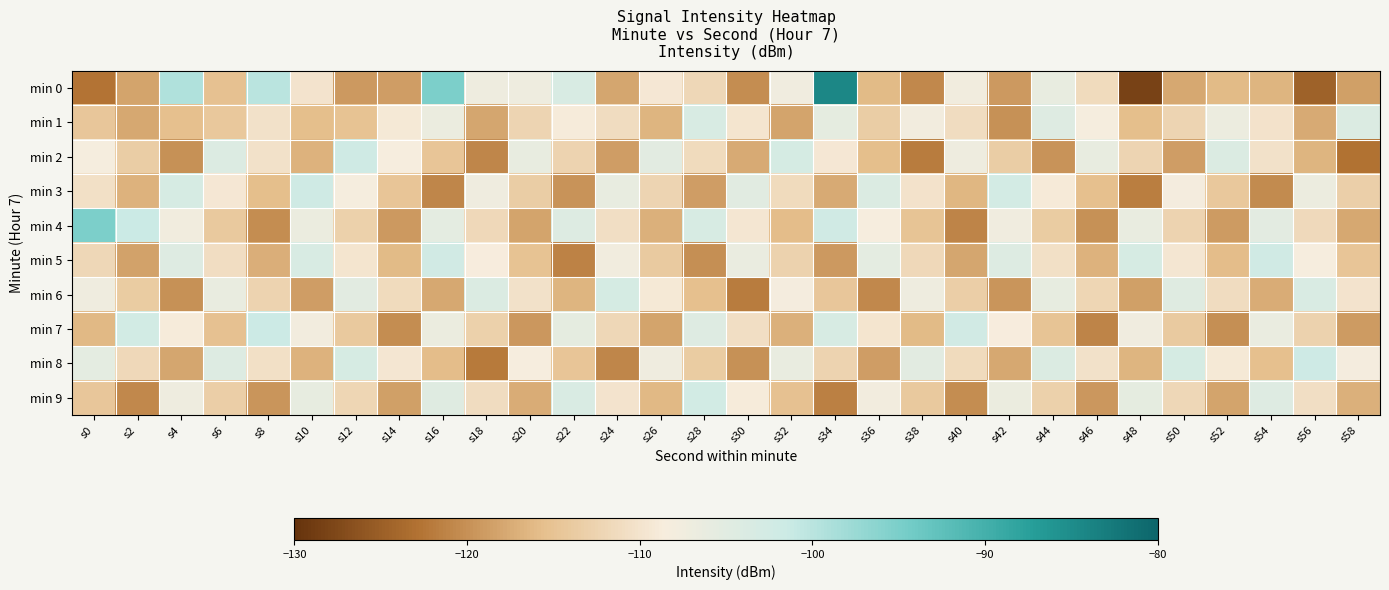

Count the number of categories in the chart.

30